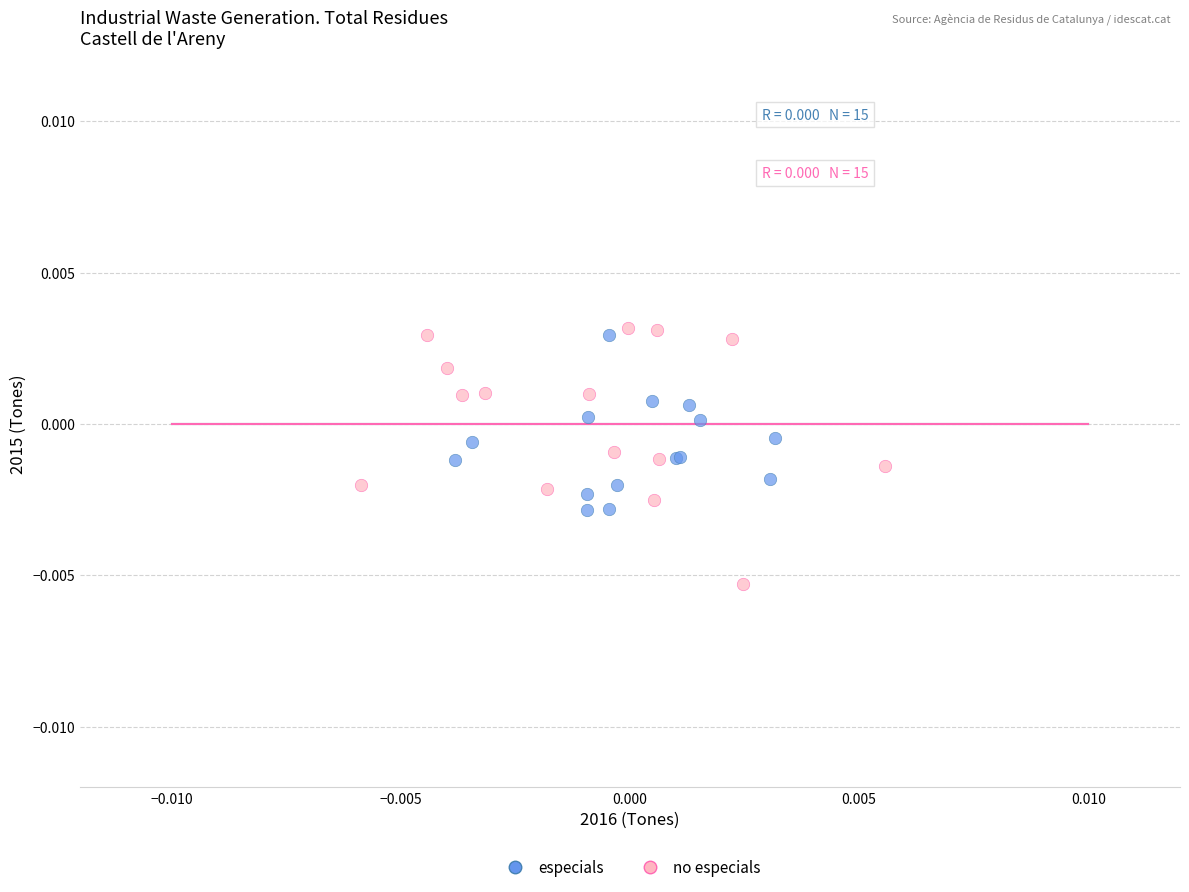

Which series reaches the minimum Y coordinate?

no especials